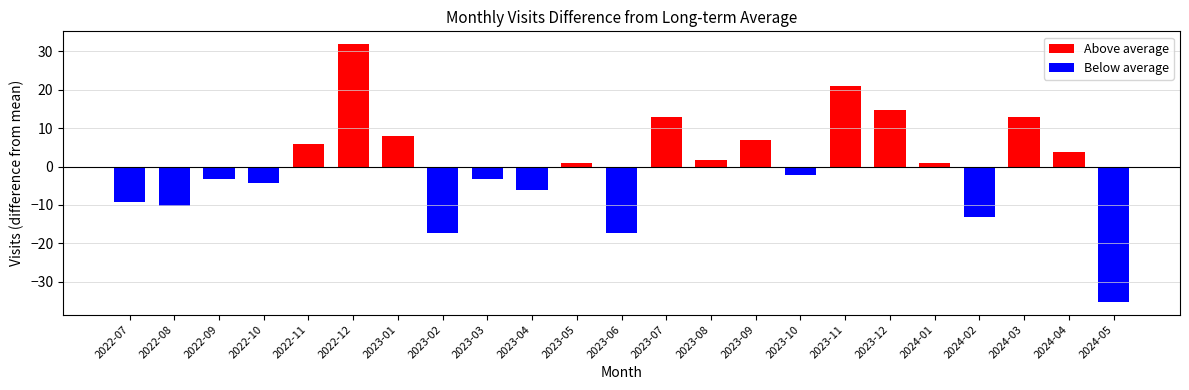

What is the difference between the Above average values at 2024-04 and 2023-08?

2.0